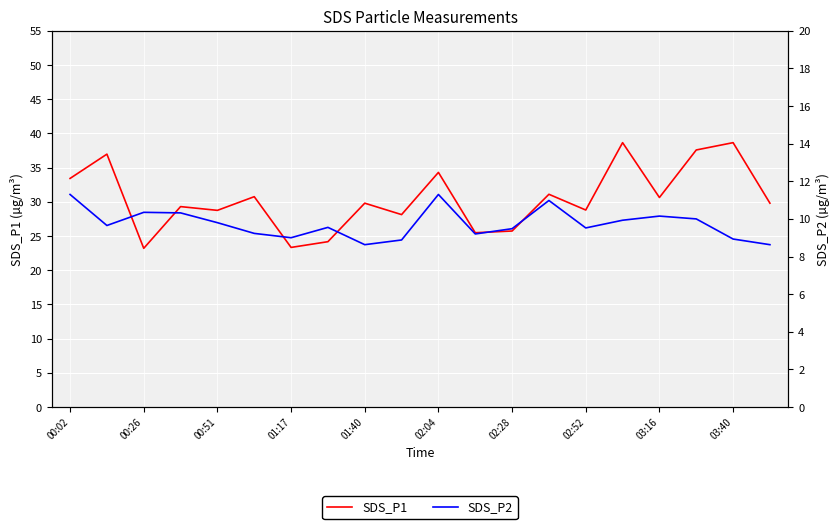

How many values in the SDS_P1 series are below 29?

8